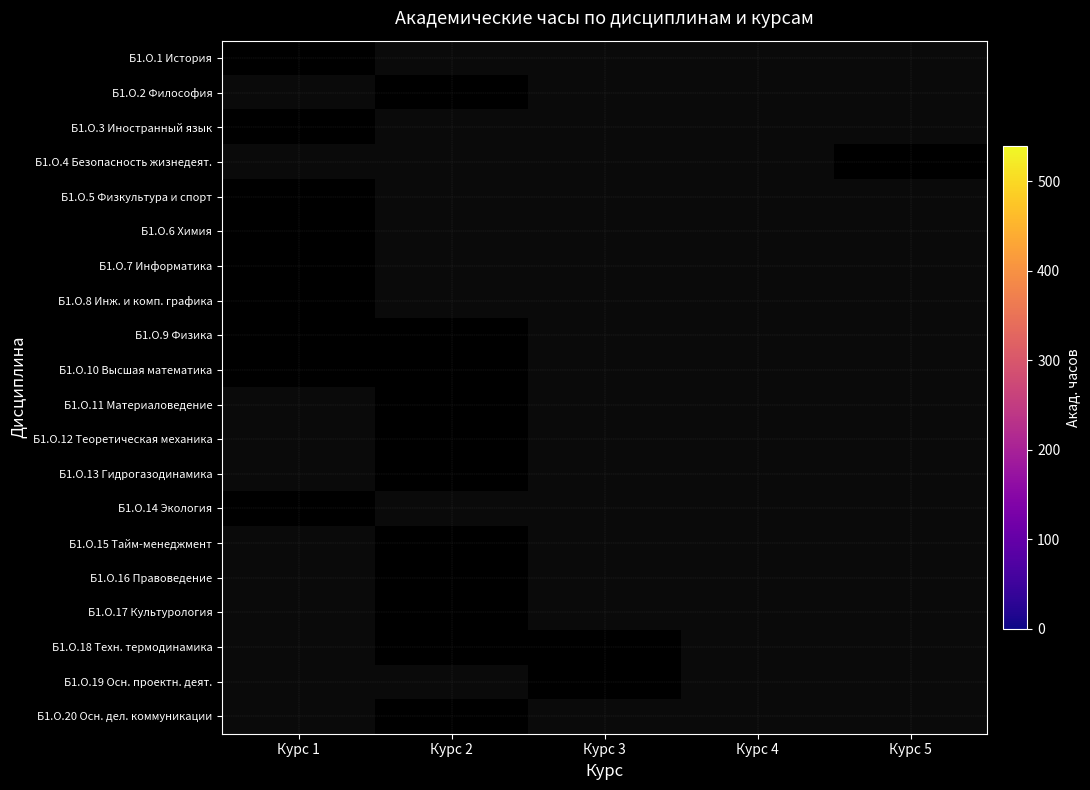

At which category is the sum across all series the highest?

Курс 4